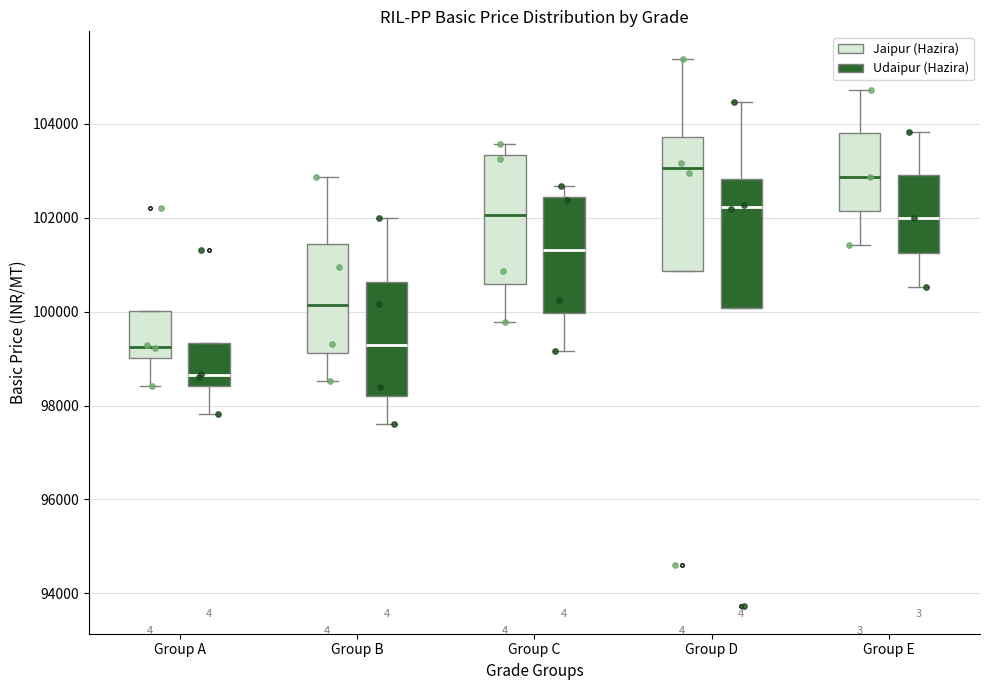

Reading left to right, read every box against the y-axis: the position of its median line, the range the box covers, and the ends of its whiskers. The values are not printed on the chart, so give them approximately, as read against the axis.

Group A (Jaipur (Hazira)): median 99200, box 99000 to 100000, whiskers 98400 to 100000
Group A (Udaipur (Hazira)): median 98600, box 98400 to 99400, whiskers 97800 to 99400
Group B (Jaipur (Hazira)): median 100200, box 99200 to 101400, whiskers 98600 to 102800
Group B (Udaipur (Hazira)): median 99200, box 98200 to 100600, whiskers 97600 to 102000
Group C (Jaipur (Hazira)): median 102000, box 100600 to 103400, whiskers 99800 to 103600
Group C (Udaipur (Hazira)): median 101400, box 100000 to 102400, whiskers 99200 to 102600
Group D (Jaipur (Hazira)): median 103000, box 100800 to 103800, whiskers 100800 to 105400
Group D (Udaipur (Hazira)): median 102200, box 100000 to 102800, whiskers 100000 to 104400
Group E (Jaipur (Hazira)): median 102800, box 102200 to 103800, whiskers 101400 to 104800
Group E (Udaipur (Hazira)): median 102000, box 101200 to 103000, whiskers 100600 to 103800